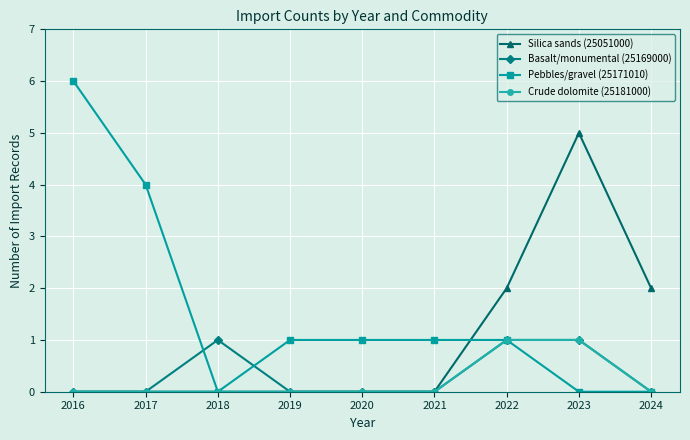

Reading left to right, extract all data points from this chart.

Silica sands (25051000): 2016=0	2017=0	2018=0	2019=0	2020=0	2021=0	2022=2	2023=5	2024=2
Basalt/monumental (25169000): 2016=0	2017=0	2018=1	2019=0	2020=0	2021=0	2022=1	2023=1	2024=0
Pebbles/gravel (25171010): 2016=6	2017=4	2018=0	2019=1	2020=1	2021=1	2022=1	2023=0	2024=0
Crude dolomite (25181000): 2016=0	2017=0	2018=0	2019=0	2020=0	2021=0	2022=1	2023=1	2024=0